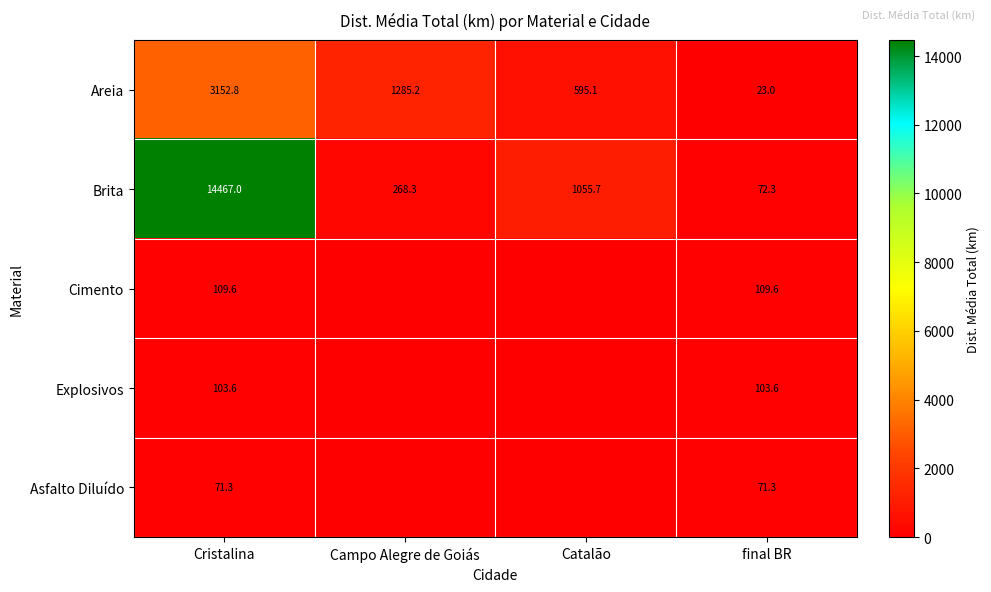

What is the difference between the maximum and minimum values in the Areia series?

3129.8